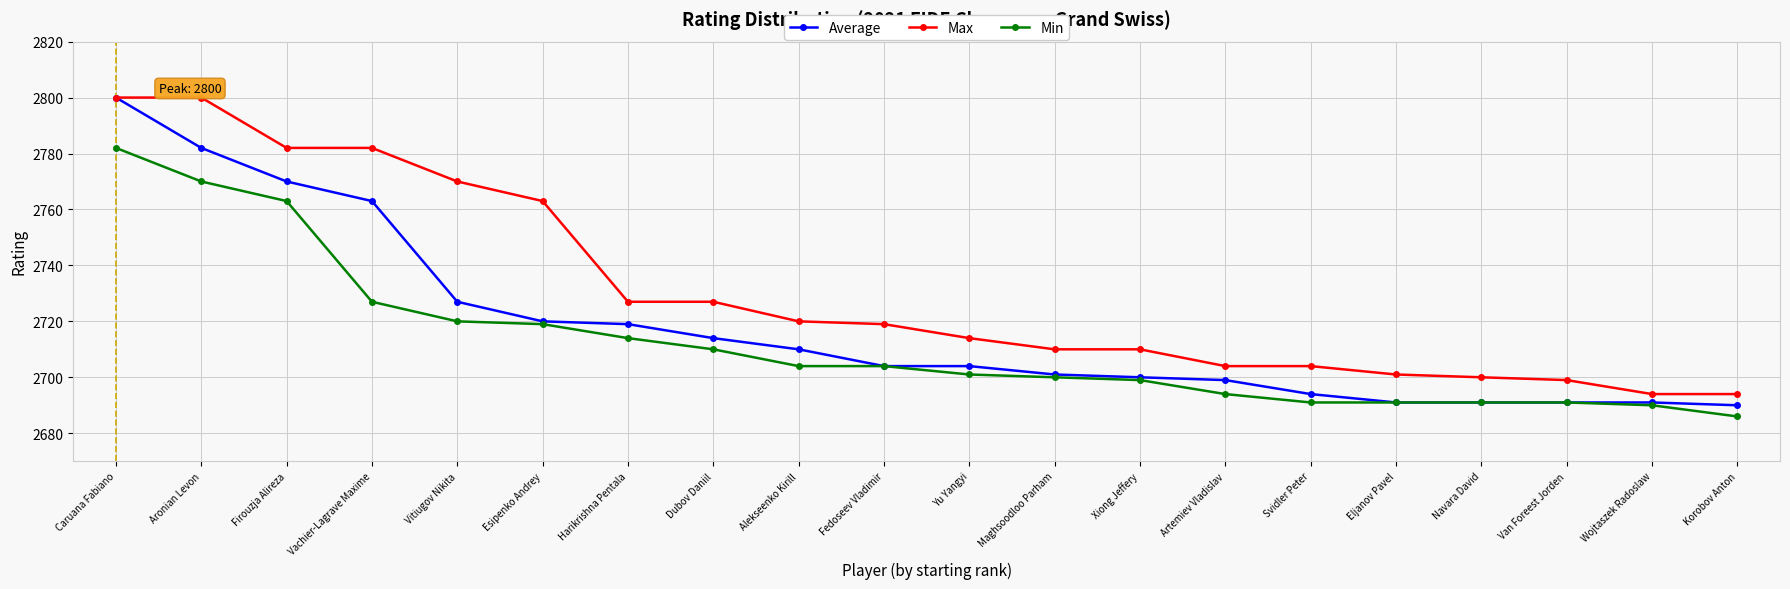

At which label does Average first exceed 2704?

Caruana Fabiano